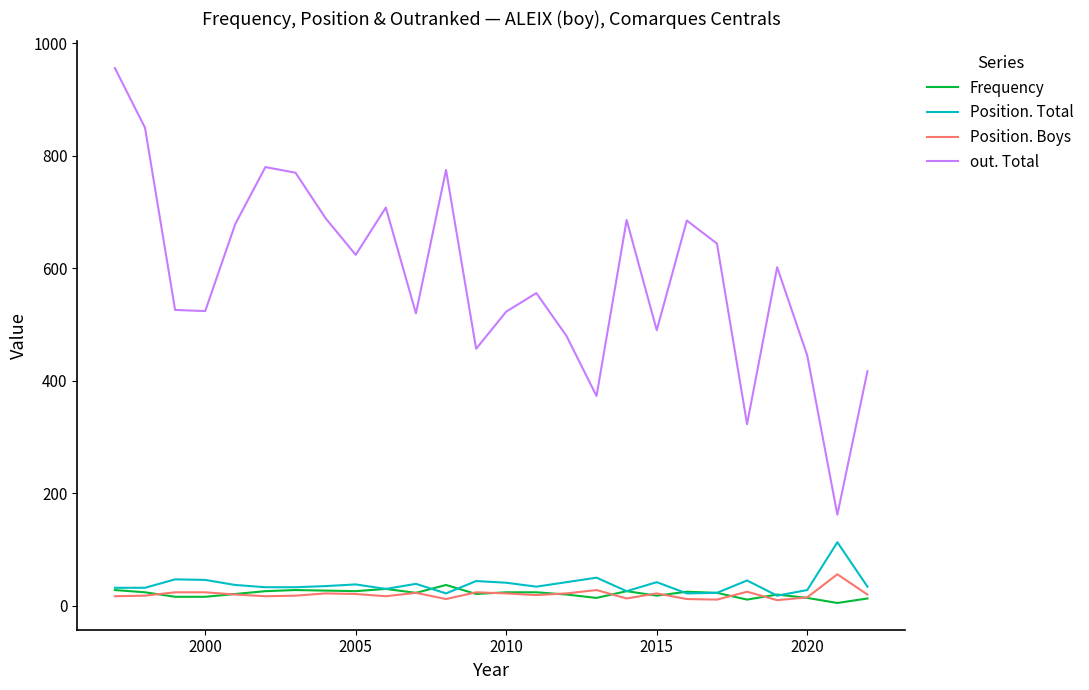

True or false: Position. Total and Frequency intersect in this chart.

True